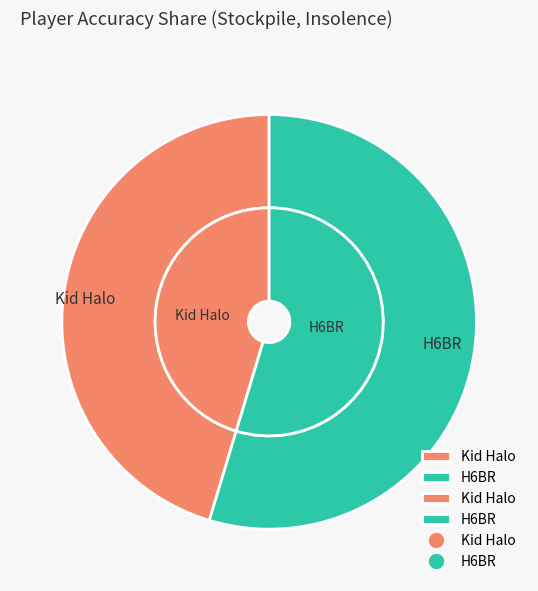

Approximately how many times larger is the value at Kid Halo compared to H6BR?

0.8